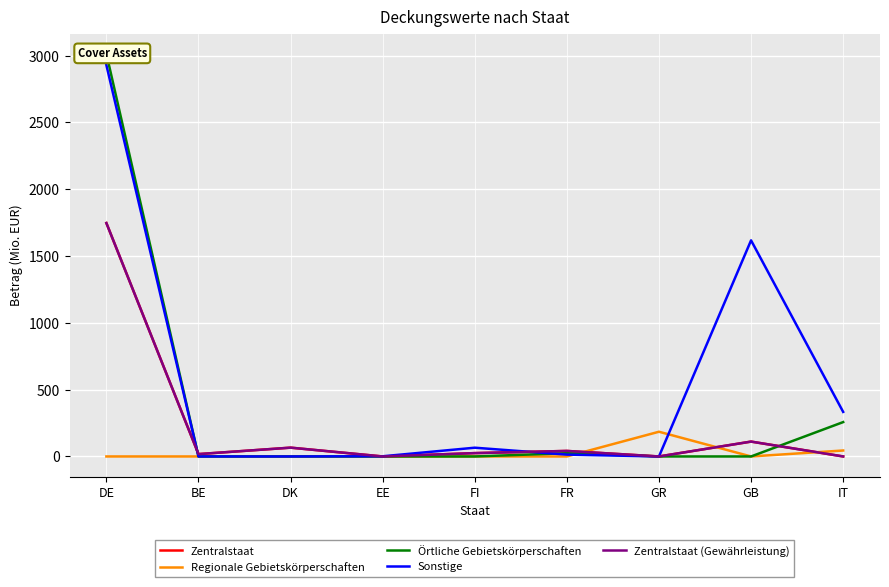

Reading left to right, extract all data points from this chart.

Zentralstaat: 1747.0	17.7	65.9	0.0	25.0	41.3	0.0	111.3	0.0
Regionale Gebietskörperschaften: 0.0	0.0	0.0	0.0	0.0	0.0	185.0	0.0	44.6
Örtliche Gebietskörperschaften: 3014.2	0.0	0.0	0.0	0.0	24.4	0.0	0.0	257.1
Sonstige: 2928.8	0.0	0.0	1.4	65.5	13.8	0.0	1617.3	333.5
Zentralstaat (Gewährleistung): 1747.0	17.7	65.9	0.0	25.0	41.3	0.0	111.3	0.0